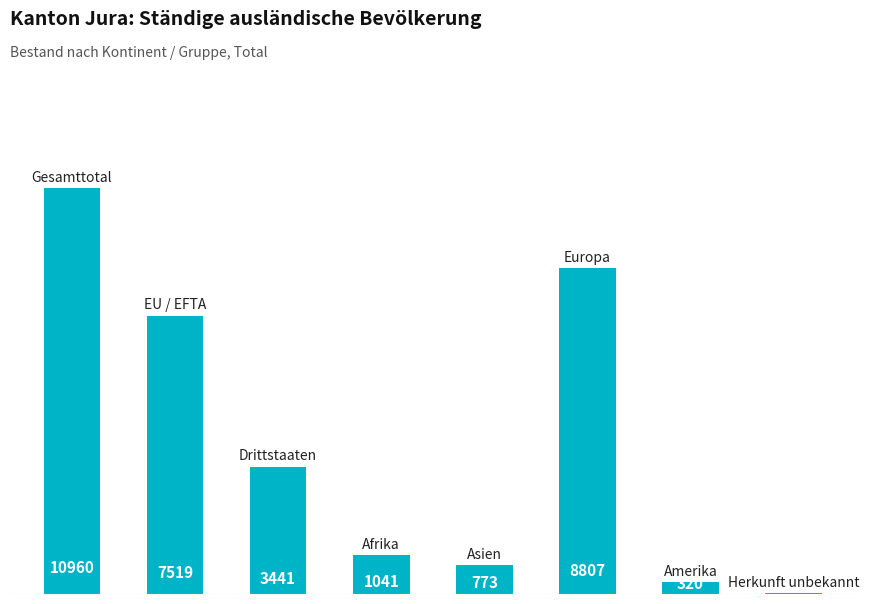

The value at 7 is 6. True or false?

False